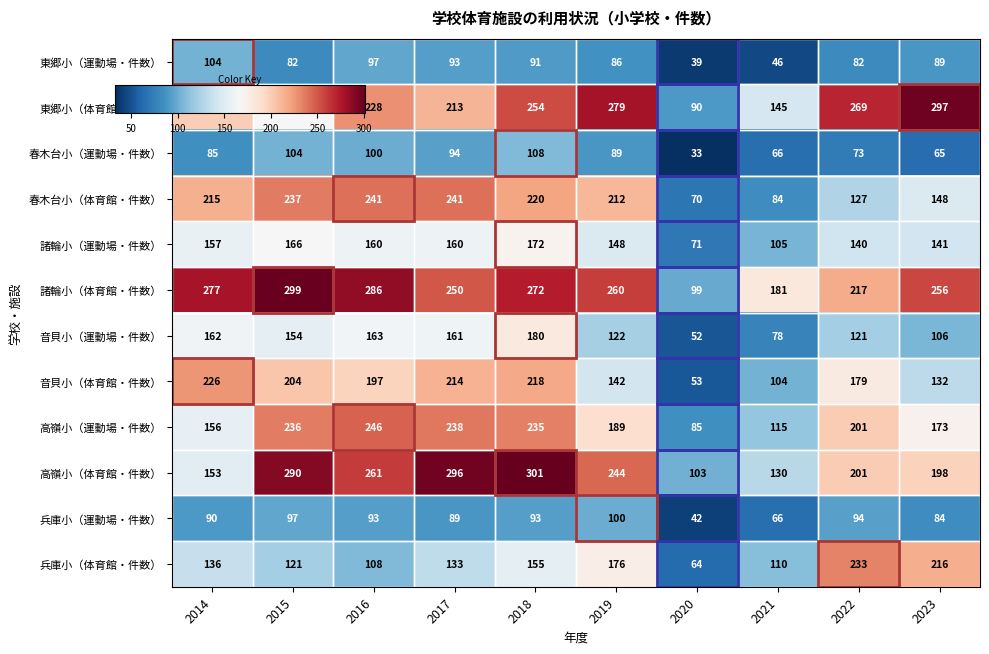

True or false: 東郷小（運動場・件数） has a value of 65 at 2021.

False